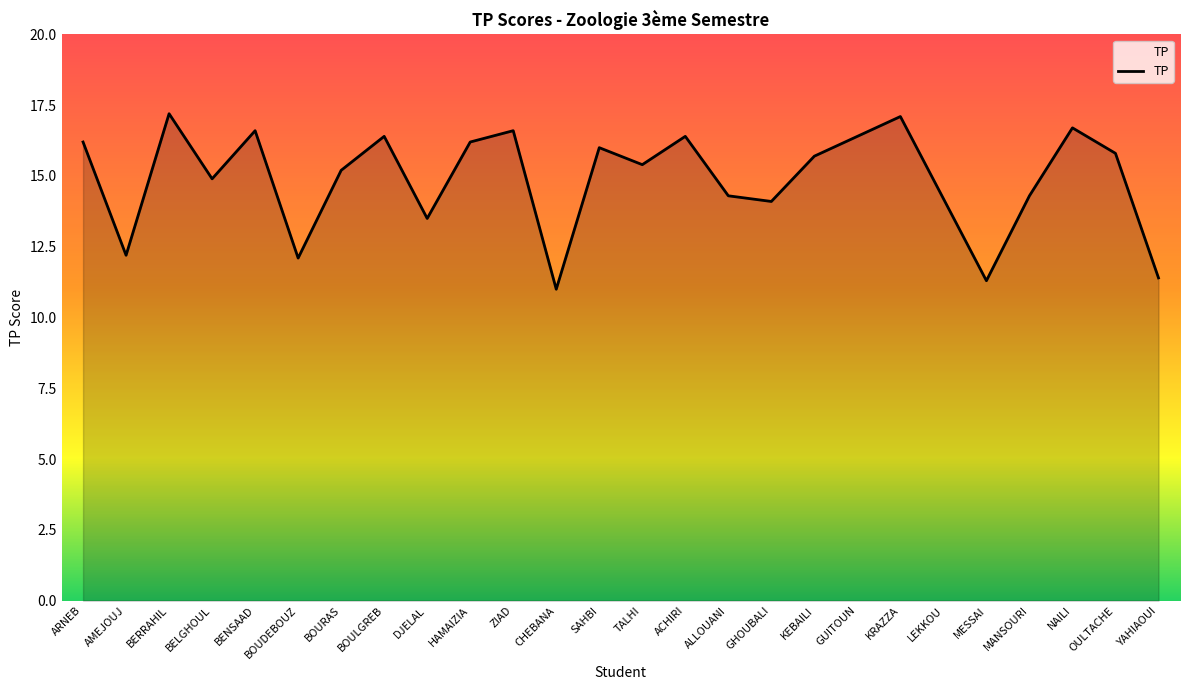

What position from the left is GHOUBALI?

17